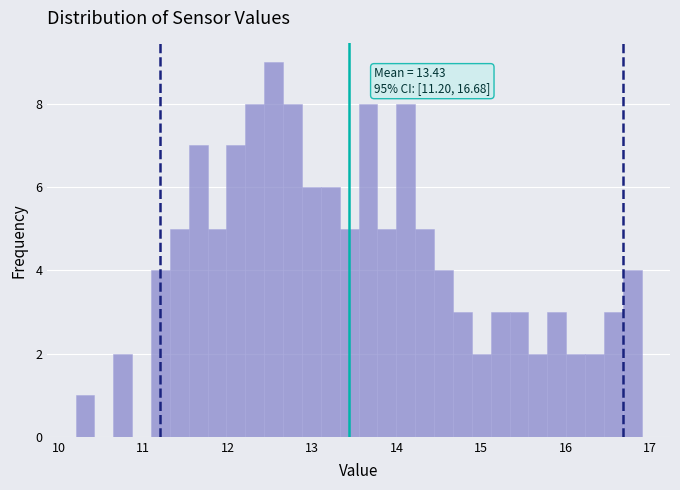

Read against the x-axis, roughly where is the centre of the tallest bar?

12.5